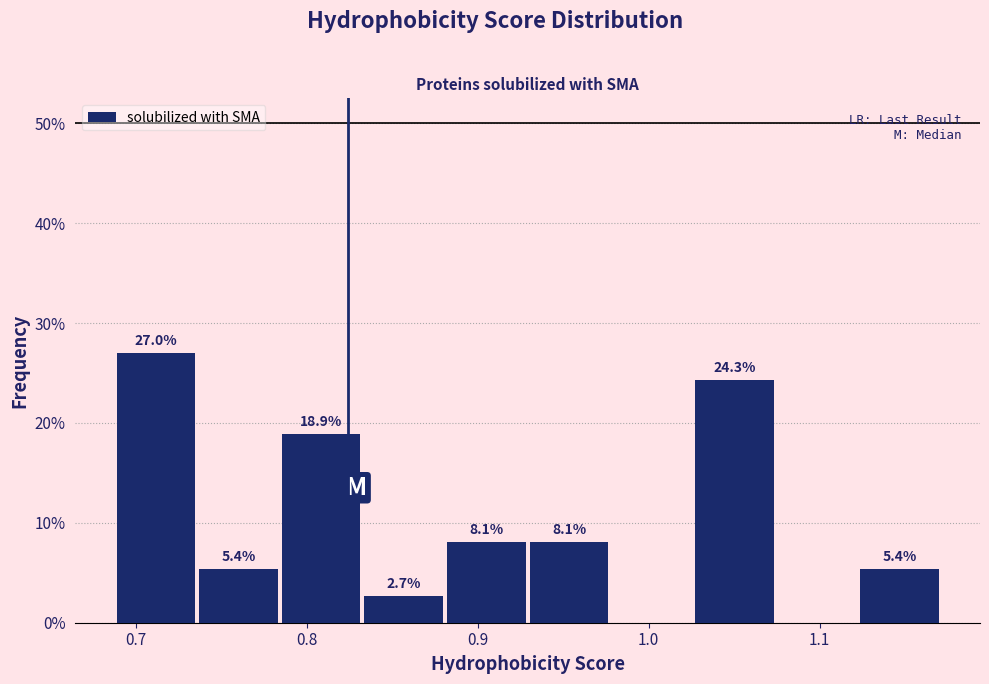

Over which range of the x-axis is the bar tallest?

0.69 to 0.74